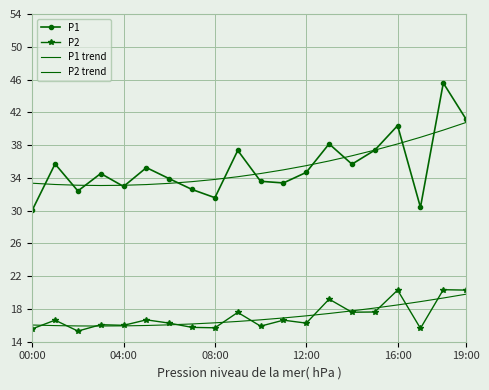

What is the difference between the maximum and minimum values in the P1 trend series?

7.7